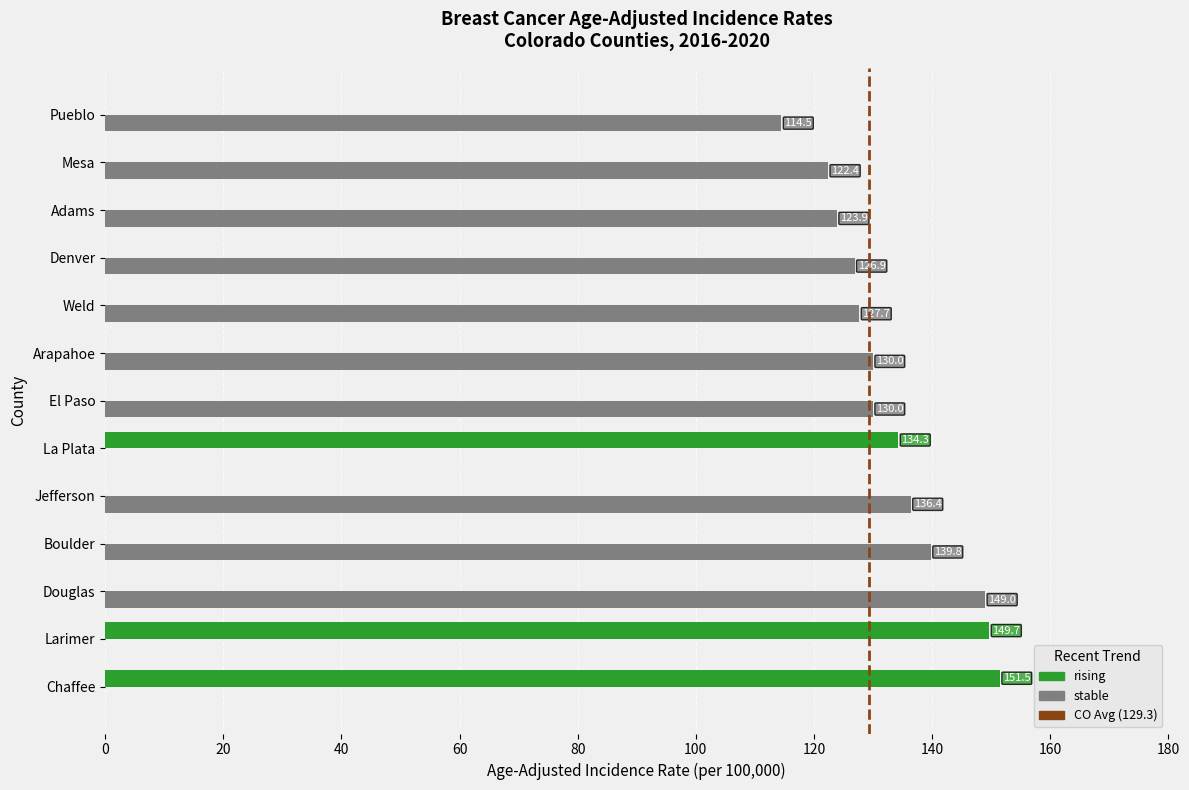

What is the sum of all rising values?

435.5